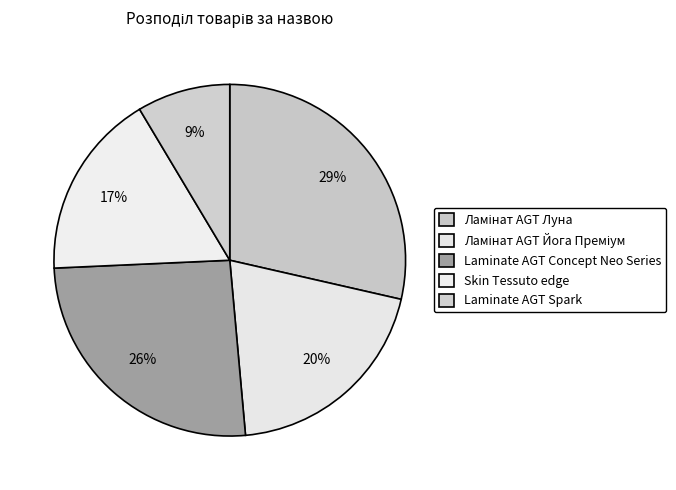

Between Skin Tessuto edge and Laminate AGT Spark, which is larger?

Skin Tessuto edge